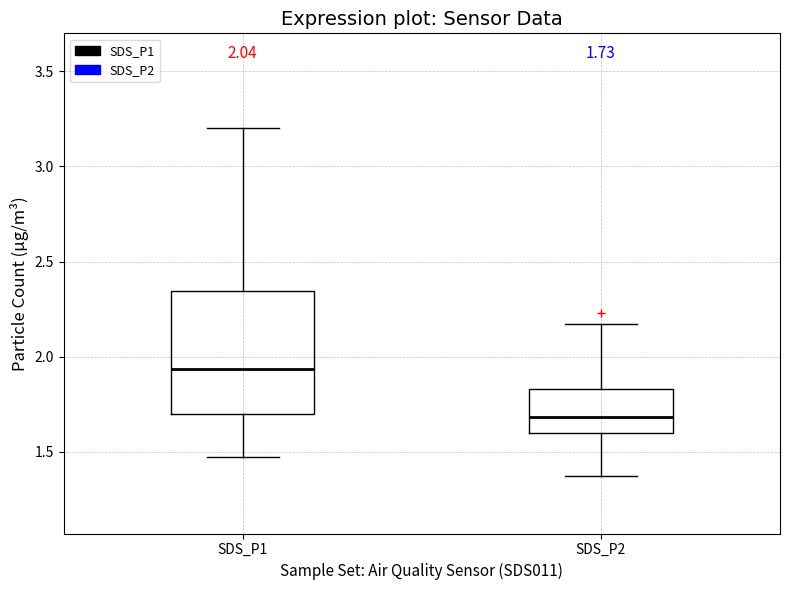

Which box is the tallest, from its lower edge to its upper edge?

SDS_P1